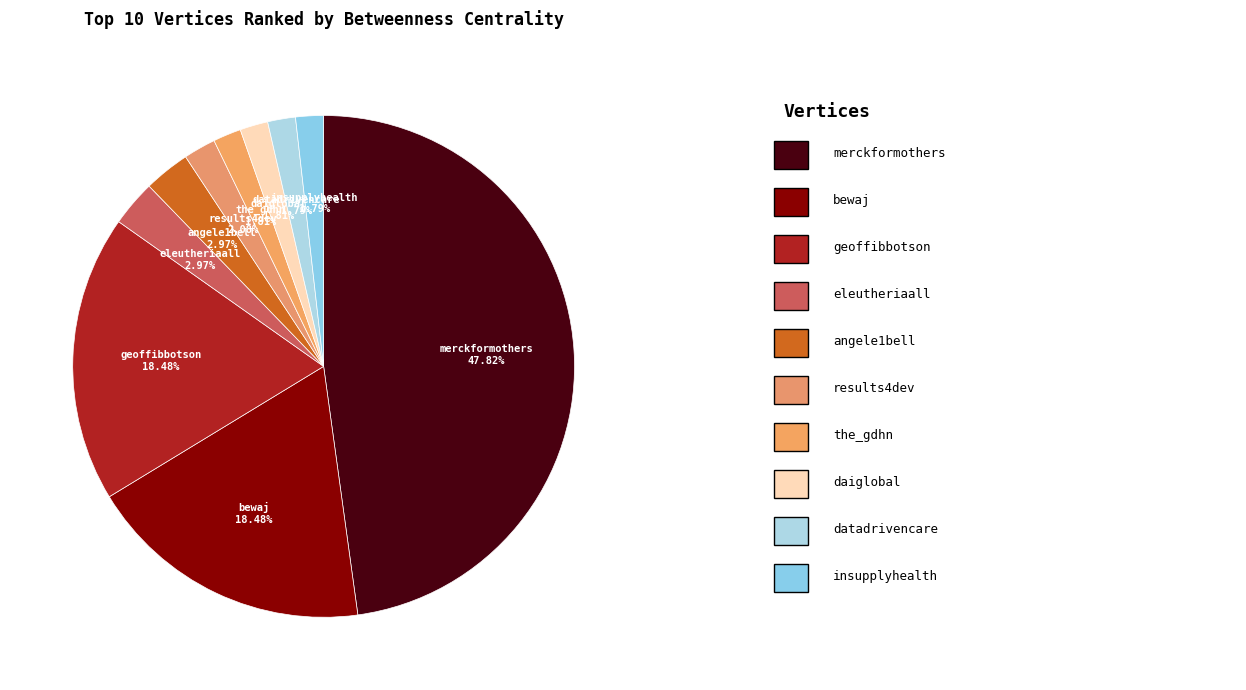

The results4dev slice represents 9% of the pie. True or false?

False